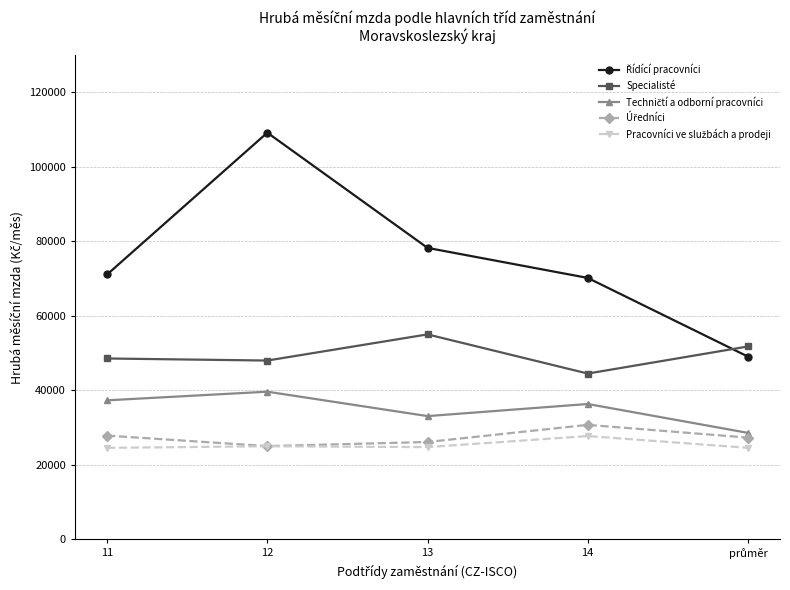

What is the value of the Specialisté point at the 2nd from the left?

47990.8